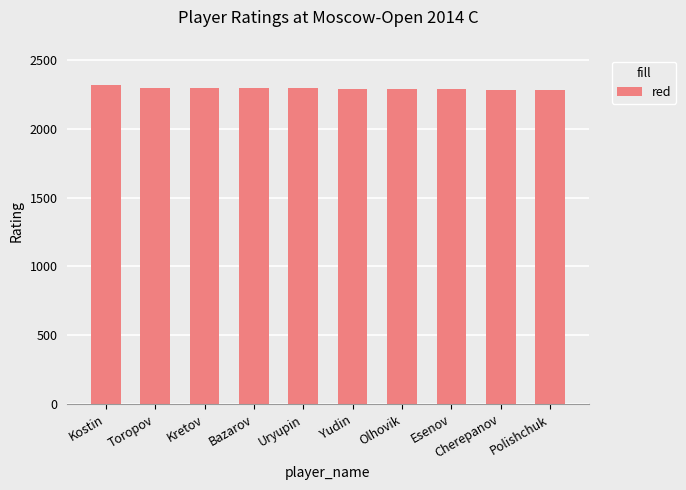

What is the label of the 9th bar from the left?

Cherepanov